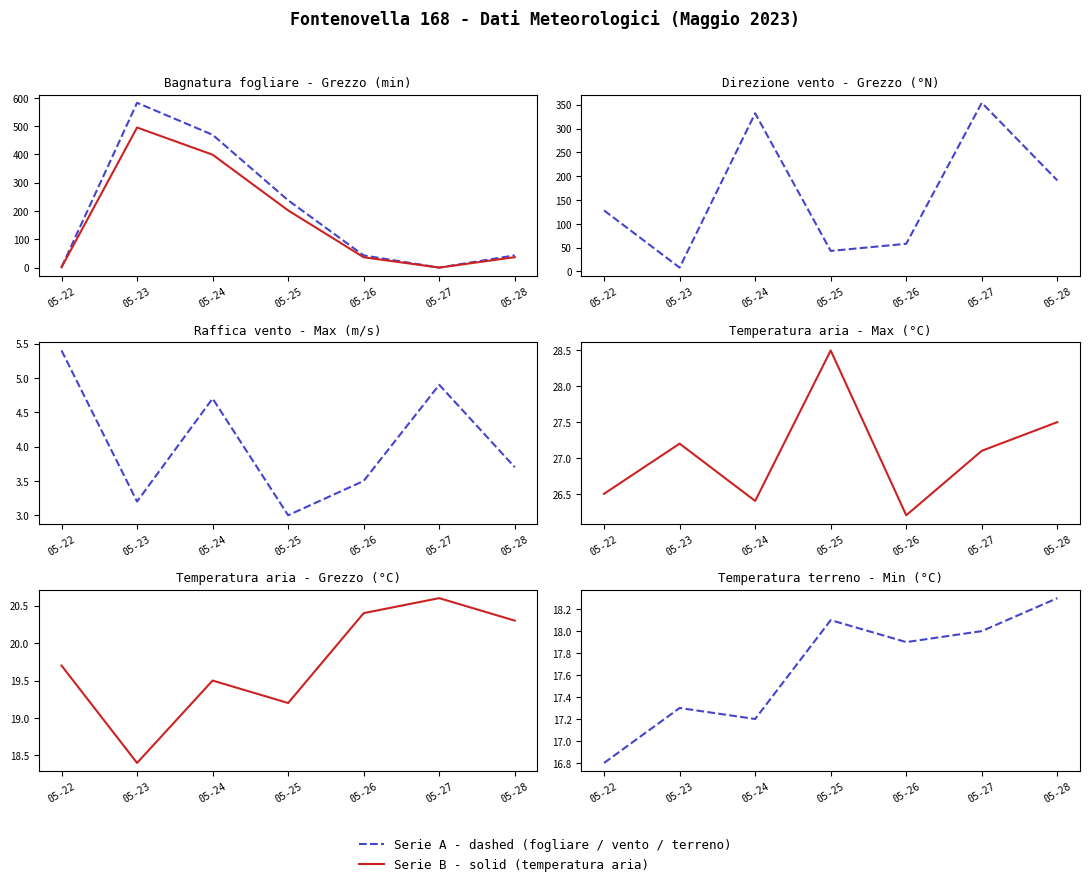

Where is Raffica vento - Max nearest to the value 4?

05-28